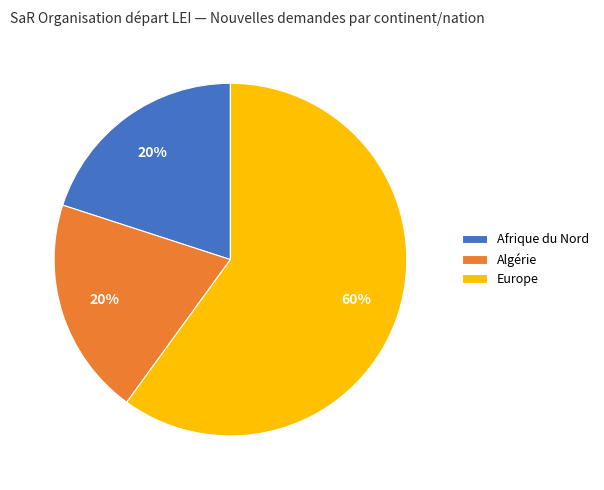

Combined, do Europe and Afrique du Nord account for over 50%?

Yes